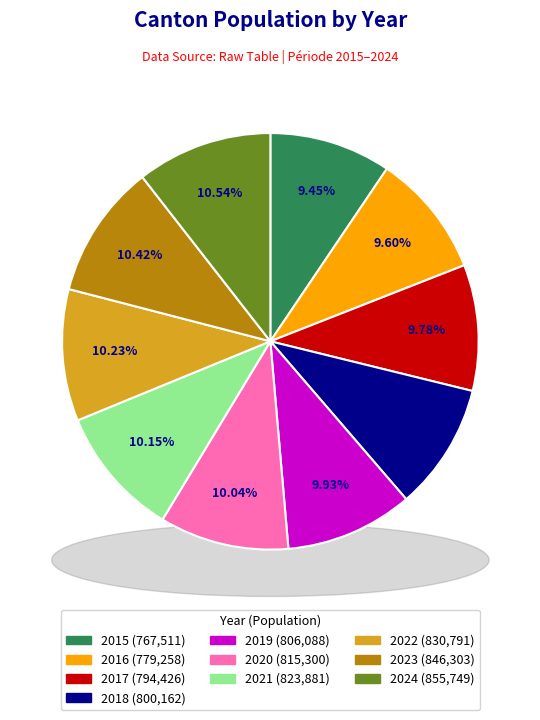

Rank the categories by value from lowest to highest.

2015, 2016, 2017, 2018, 2019, 2020, 2021, 2022, 2023, 2024